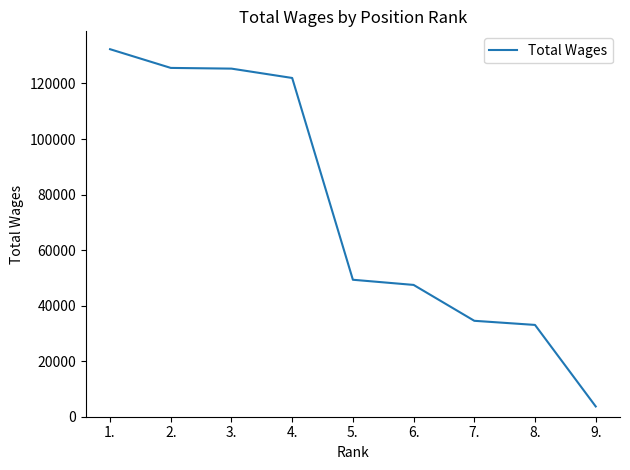

What is the difference between the maximum and second lowest values?

99292.9